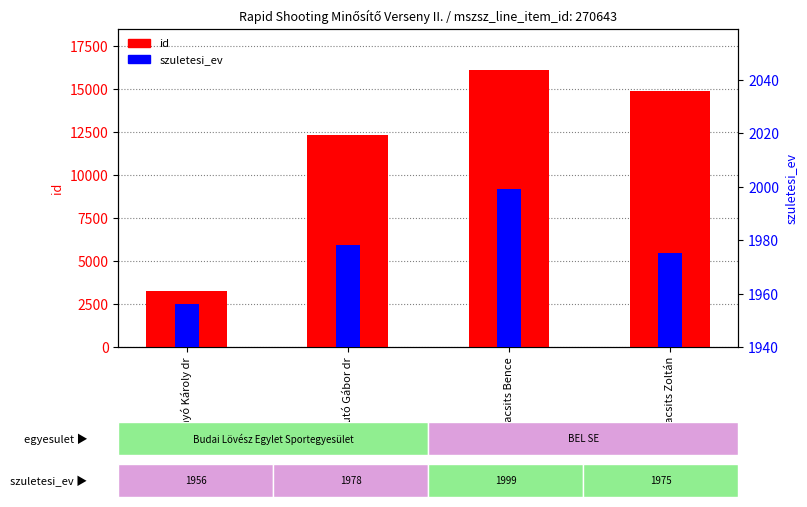

Is it true that szuletesi_ev equals 1978 at Futó Gábor dr?

True